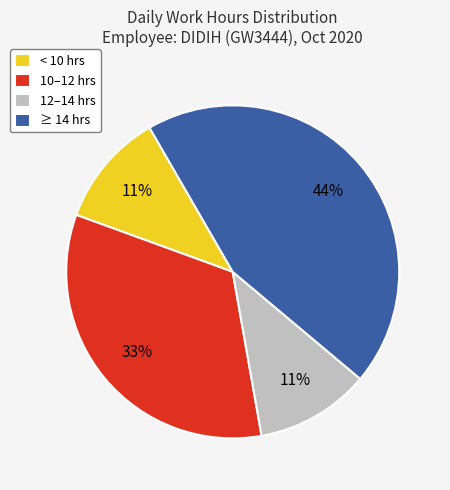

Do < 10 hrs and 12–14 hrs together represent more than half of the pie?

No